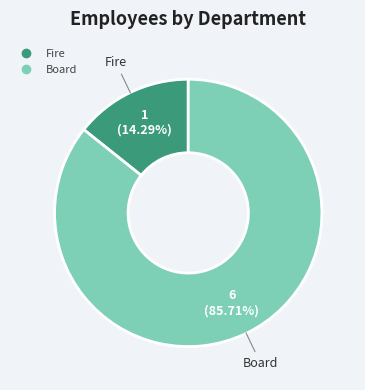

To the nearest percent, what is the combined percentage of Fire and Board?

100%